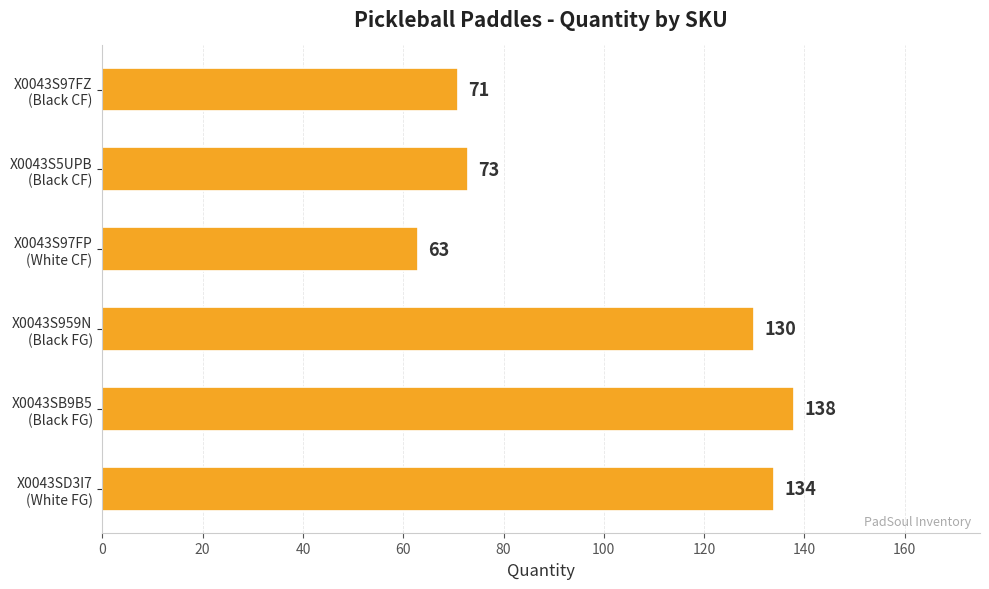

What is the value of the 5th bar from the top?

138